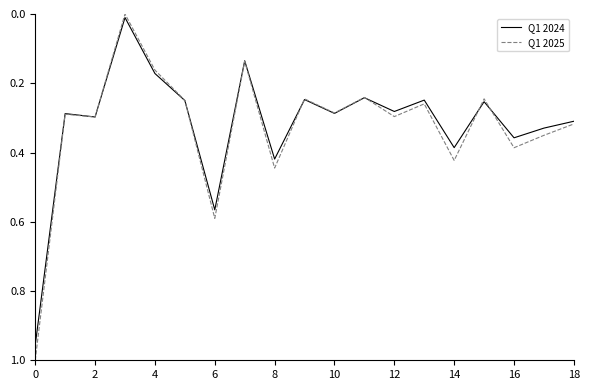

What is the difference between the maximum and minimum values in the Q1 2024 series?

0.9